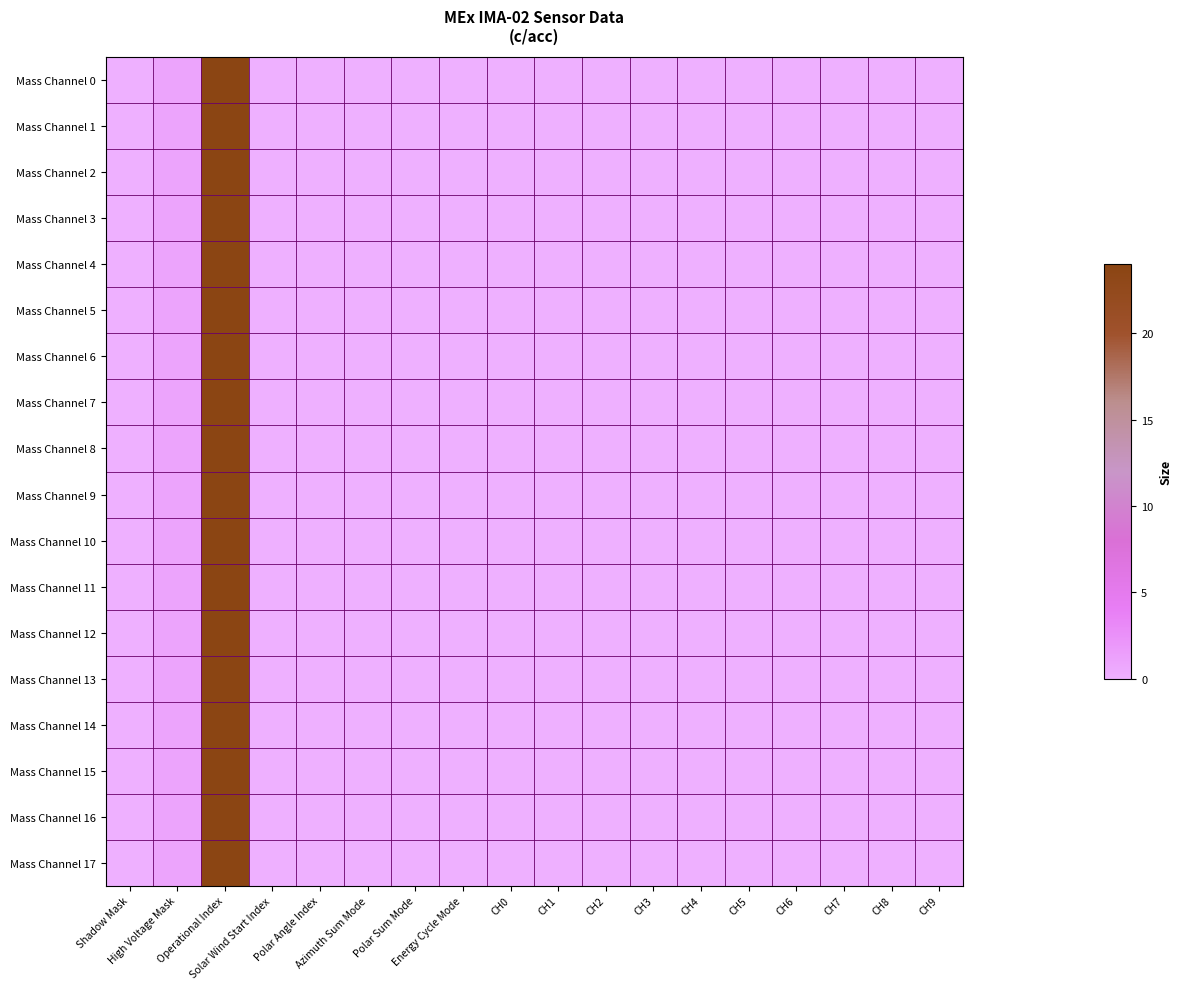

Reading left to right, list all the values displayed in this chart.

Mass Channel 0: Shadow Mask=0	High Voltage Mask=1	Operational Index=24	Solar Wind Start Index=0	Polar Angle Index=0	Azimuth Sum Mode=0	Polar Sum Mode=0	Energy Cycle Mode=0	CH0=0	CH1=0	CH2=0	CH3=0	CH4=0	CH5=0	CH6=0	CH7=0	CH8=0	CH9=0
Mass Channel 1: Shadow Mask=0	High Voltage Mask=1	Operational Index=24	Solar Wind Start Index=0	Polar Angle Index=0	Azimuth Sum Mode=0	Polar Sum Mode=0	Energy Cycle Mode=0	CH0=0	CH1=0	CH2=0	CH3=0	CH4=0	CH5=0	CH6=0	CH7=0	CH8=0	CH9=0
Mass Channel 2: Shadow Mask=0	High Voltage Mask=1	Operational Index=24	Solar Wind Start Index=0	Polar Angle Index=0	Azimuth Sum Mode=0	Polar Sum Mode=0	Energy Cycle Mode=0	CH0=0	CH1=0	CH2=0	CH3=0	CH4=0	CH5=0	CH6=0	CH7=0	CH8=0	CH9=0
Mass Channel 3: Shadow Mask=0	High Voltage Mask=1	Operational Index=24	Solar Wind Start Index=0	Polar Angle Index=0	Azimuth Sum Mode=0	Polar Sum Mode=0	Energy Cycle Mode=0	CH0=0	CH1=0	CH2=0	CH3=0	CH4=0	CH5=0	CH6=0	CH7=0	CH8=0	CH9=0
Mass Channel 4: Shadow Mask=0	High Voltage Mask=1	Operational Index=24	Solar Wind Start Index=0	Polar Angle Index=0	Azimuth Sum Mode=0	Polar Sum Mode=0	Energy Cycle Mode=0	CH0=0	CH1=0	CH2=0	CH3=0	CH4=0	CH5=0	CH6=0	CH7=0	CH8=0	CH9=0
Mass Channel 5: Shadow Mask=0	High Voltage Mask=1	Operational Index=24	Solar Wind Start Index=0	Polar Angle Index=0	Azimuth Sum Mode=0	Polar Sum Mode=0	Energy Cycle Mode=0	CH0=0	CH1=0	CH2=0	CH3=0	CH4=0	CH5=0	CH6=0	CH7=0	CH8=0	CH9=0
Mass Channel 6: Shadow Mask=0	High Voltage Mask=1	Operational Index=24	Solar Wind Start Index=0	Polar Angle Index=0	Azimuth Sum Mode=0	Polar Sum Mode=0	Energy Cycle Mode=0	CH0=0	CH1=0	CH2=0	CH3=0	CH4=0	CH5=0	CH6=0	CH7=0	CH8=0	CH9=0
Mass Channel 7: Shadow Mask=0	High Voltage Mask=1	Operational Index=24	Solar Wind Start Index=0	Polar Angle Index=0	Azimuth Sum Mode=0	Polar Sum Mode=0	Energy Cycle Mode=0	CH0=0	CH1=0	CH2=0	CH3=0	CH4=0	CH5=0	CH6=0	CH7=0	CH8=0	CH9=0
Mass Channel 8: Shadow Mask=0	High Voltage Mask=1	Operational Index=24	Solar Wind Start Index=0	Polar Angle Index=0	Azimuth Sum Mode=0	Polar Sum Mode=0	Energy Cycle Mode=0	CH0=0	CH1=0	CH2=0	CH3=0	CH4=0	CH5=0	CH6=0	CH7=0	CH8=0	CH9=0
Mass Channel 9: Shadow Mask=0	High Voltage Mask=1	Operational Index=24	Solar Wind Start Index=0	Polar Angle Index=0	Azimuth Sum Mode=0	Polar Sum Mode=0	Energy Cycle Mode=0	CH0=0	CH1=0	CH2=0	CH3=0	CH4=0	CH5=0	CH6=0	CH7=0	CH8=0	CH9=0
Mass Channel 10: Shadow Mask=0	High Voltage Mask=1	Operational Index=24	Solar Wind Start Index=0	Polar Angle Index=0	Azimuth Sum Mode=0	Polar Sum Mode=0	Energy Cycle Mode=0	CH0=0	CH1=0	CH2=0	CH3=0	CH4=0	CH5=0	CH6=0	CH7=0	CH8=0	CH9=0
Mass Channel 11: Shadow Mask=0	High Voltage Mask=1	Operational Index=24	Solar Wind Start Index=0	Polar Angle Index=0	Azimuth Sum Mode=0	Polar Sum Mode=0	Energy Cycle Mode=0	CH0=0	CH1=0	CH2=0	CH3=0	CH4=0	CH5=0	CH6=0	CH7=0	CH8=0	CH9=0
Mass Channel 12: Shadow Mask=0	High Voltage Mask=1	Operational Index=24	Solar Wind Start Index=0	Polar Angle Index=0	Azimuth Sum Mode=0	Polar Sum Mode=0	Energy Cycle Mode=0	CH0=0	CH1=0	CH2=0	CH3=0	CH4=0	CH5=0	CH6=0	CH7=0	CH8=0	CH9=0
Mass Channel 13: Shadow Mask=0	High Voltage Mask=1	Operational Index=24	Solar Wind Start Index=0	Polar Angle Index=0	Azimuth Sum Mode=0	Polar Sum Mode=0	Energy Cycle Mode=0	CH0=0	CH1=0	CH2=0	CH3=0	CH4=0	CH5=0	CH6=0	CH7=0	CH8=0	CH9=0
Mass Channel 14: Shadow Mask=0	High Voltage Mask=1	Operational Index=24	Solar Wind Start Index=0	Polar Angle Index=0	Azimuth Sum Mode=0	Polar Sum Mode=0	Energy Cycle Mode=0	CH0=0	CH1=0	CH2=0	CH3=0	CH4=0	CH5=0	CH6=0	CH7=0	CH8=0	CH9=0
Mass Channel 15: Shadow Mask=0	High Voltage Mask=1	Operational Index=24	Solar Wind Start Index=0	Polar Angle Index=0	Azimuth Sum Mode=0	Polar Sum Mode=0	Energy Cycle Mode=0	CH0=0	CH1=0	CH2=0	CH3=0	CH4=0	CH5=0	CH6=0	CH7=0	CH8=0	CH9=0
Mass Channel 16: Shadow Mask=0	High Voltage Mask=1	Operational Index=24	Solar Wind Start Index=0	Polar Angle Index=0	Azimuth Sum Mode=0	Polar Sum Mode=0	Energy Cycle Mode=0	CH0=0	CH1=0	CH2=0	CH3=0	CH4=0	CH5=0	CH6=0	CH7=0	CH8=0	CH9=0
Mass Channel 17: Shadow Mask=0	High Voltage Mask=1	Operational Index=24	Solar Wind Start Index=0	Polar Angle Index=0	Azimuth Sum Mode=0	Polar Sum Mode=0	Energy Cycle Mode=0	CH0=0	CH1=0	CH2=0	CH3=0	CH4=0	CH5=0	CH6=0	CH7=0	CH8=0	CH9=0